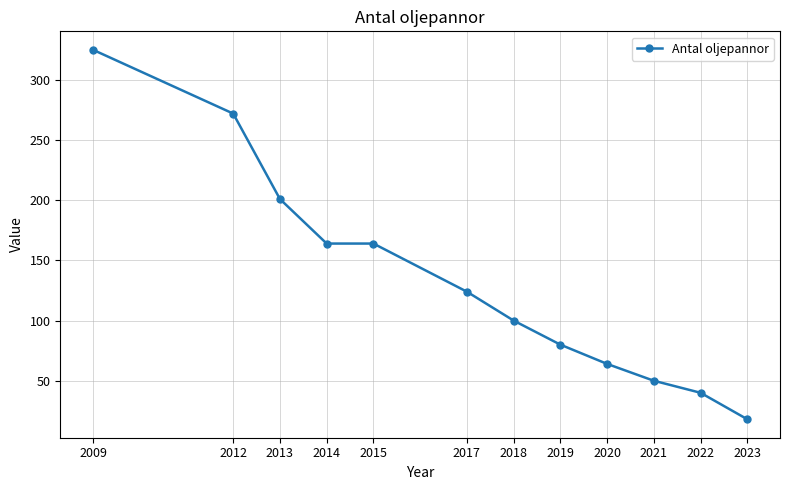

What is the maximum value shown in the chart?

325